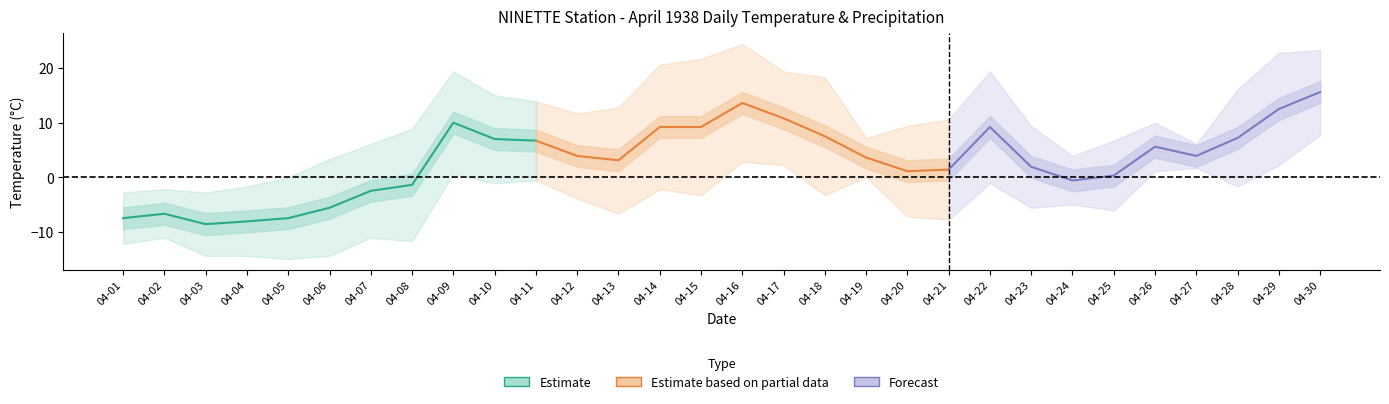

Is it true that Max Temp (C) equals 8.5 at 04-30?

False